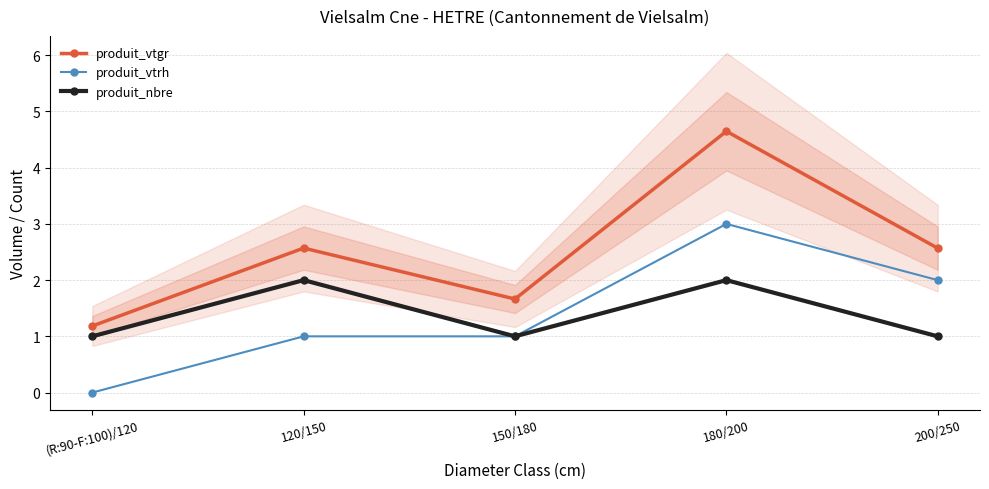

List the series in order of their peak value, highest first.

produit_vtgr, produit_vtrh, produit_nbre